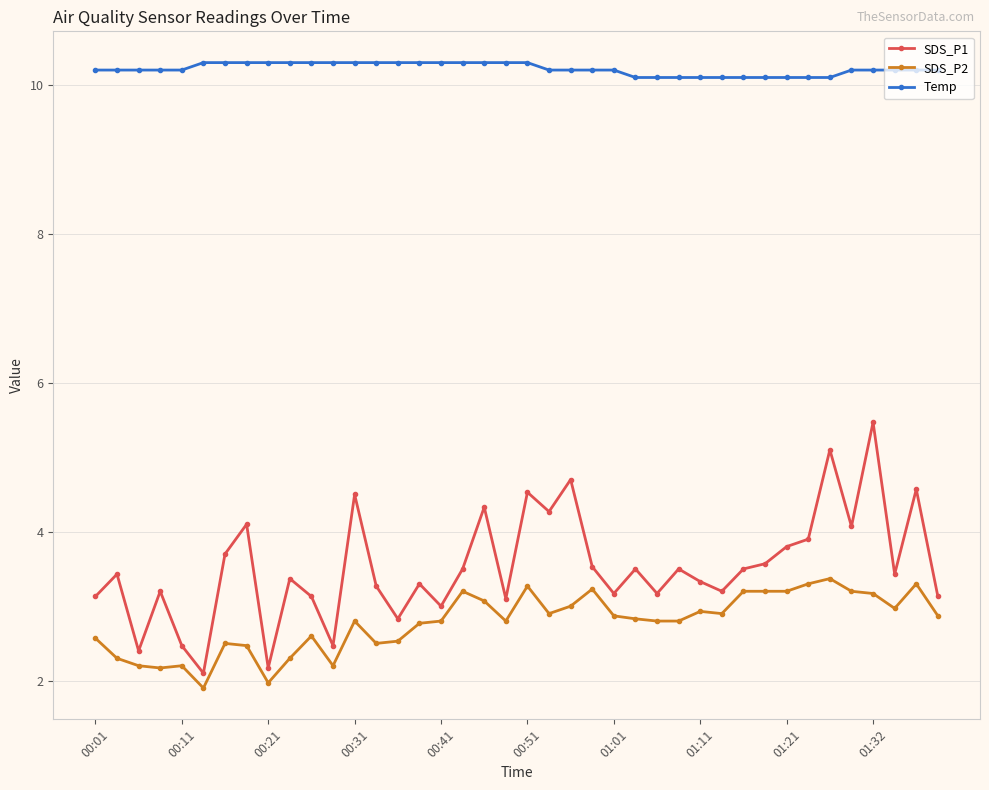

At how many categories does at least one series exceed 10?

40